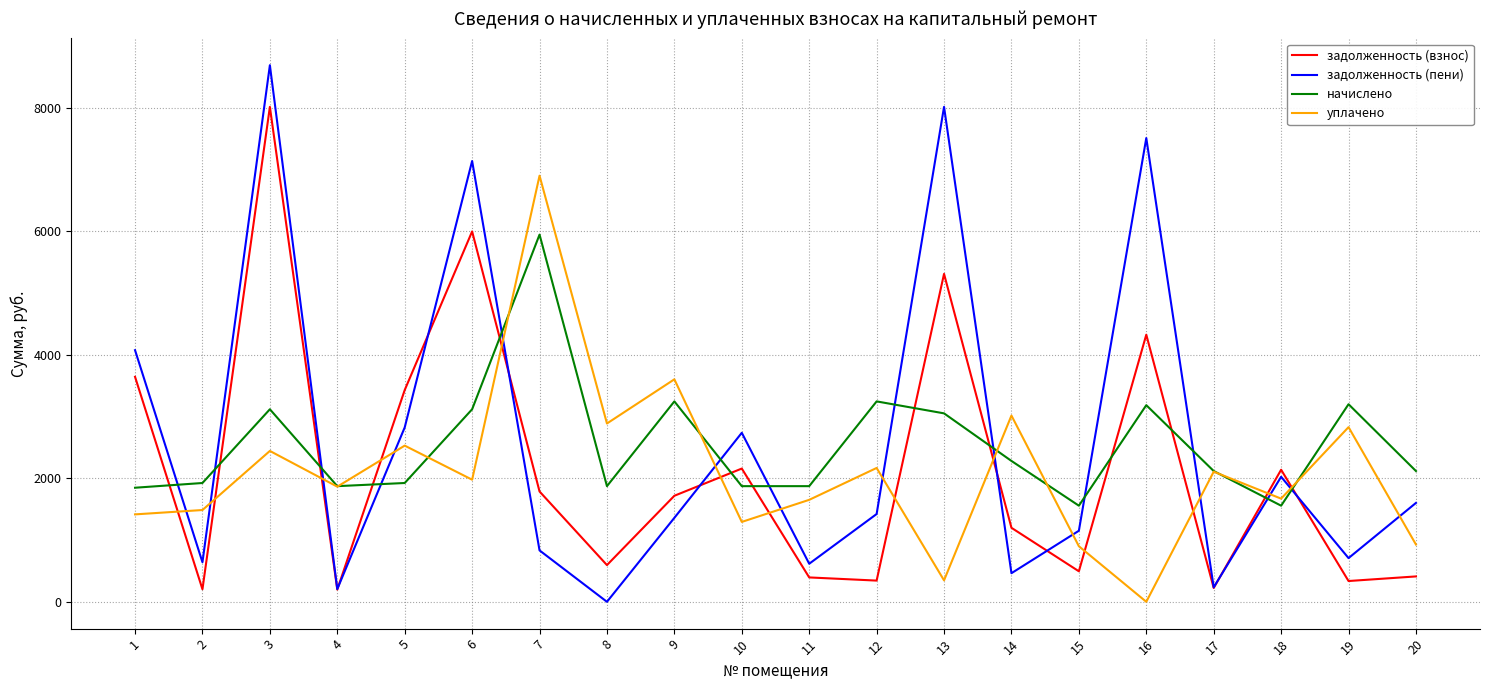

Does the chart display data point markers on the line(s)?

No